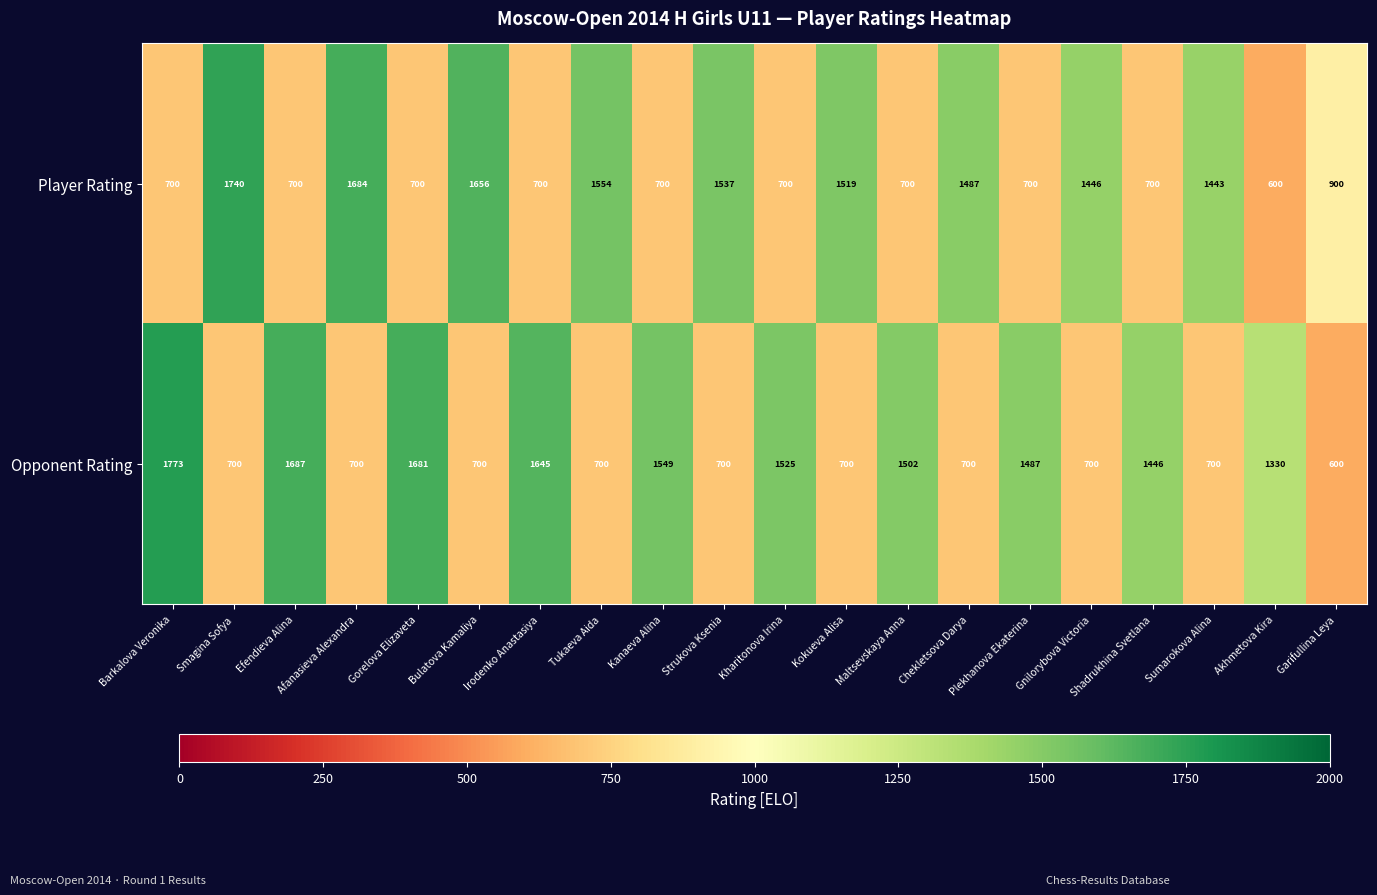

The Opponent Rating series shows 700 at Bulatova Kamaliya. True or false?

True